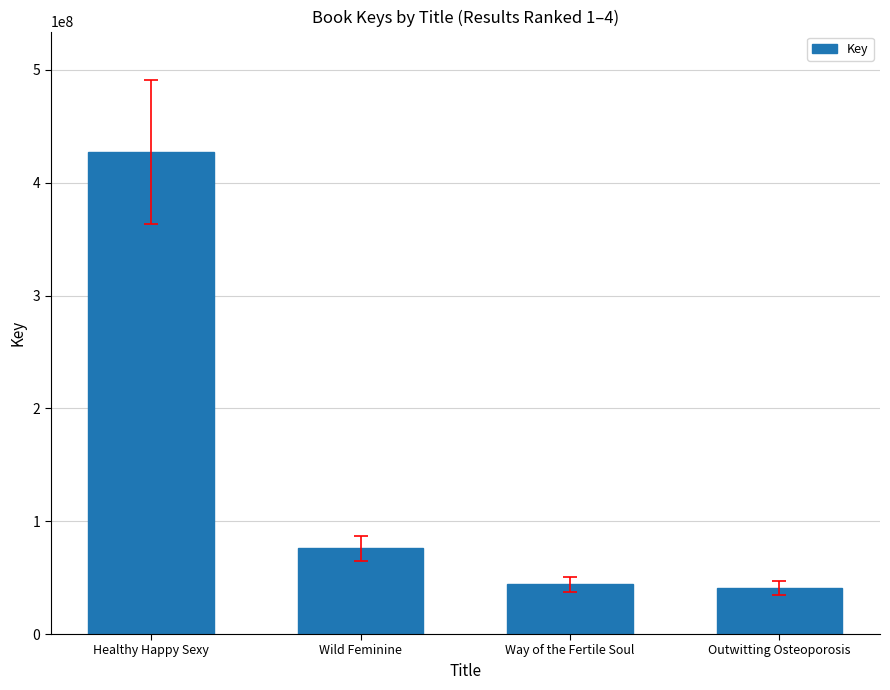

What is the maximum value shown in the chart?

427164610